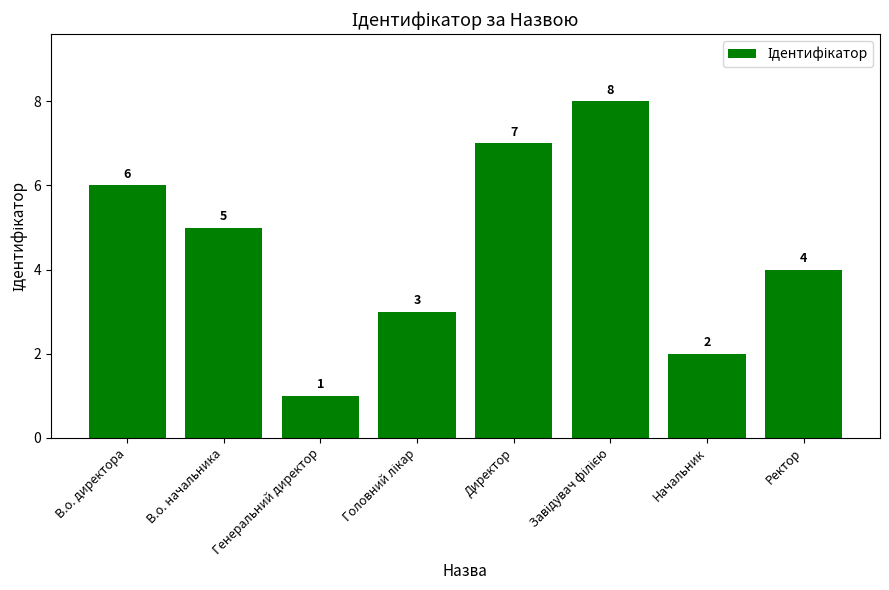

The chart shows a value of 4 at Ректор. True or false?

True